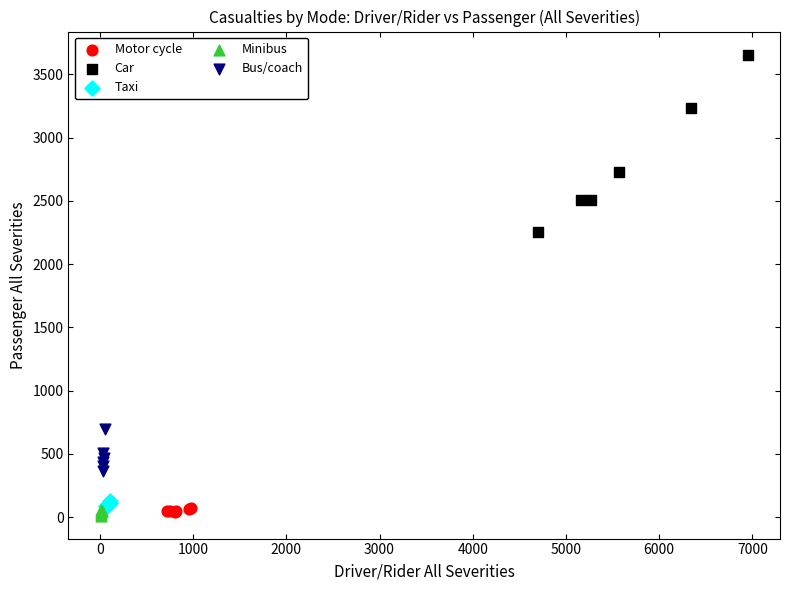

Which series has the largest Y range (max minus min)?

Car